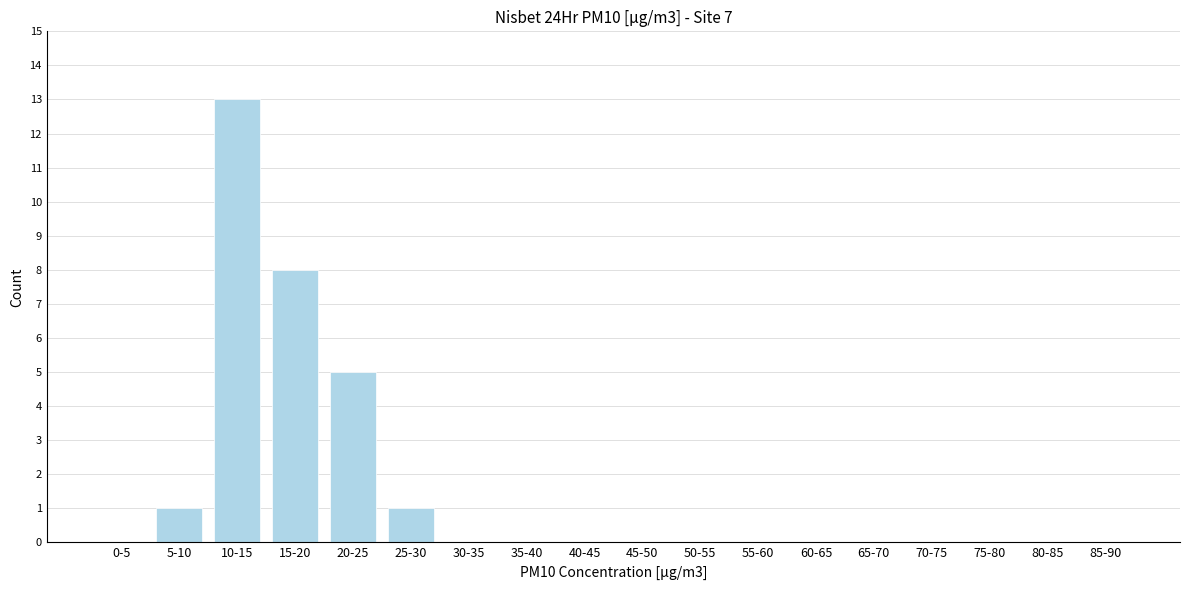

Reading right to left, extract all data points from this chart.

85-90=0	80-85=0	75-80=0	70-75=0	65-70=0	60-65=0	55-60=0	50-55=0	45-50=0	40-45=0	35-40=0	30-35=0	25-30=1	20-25=5	15-20=8	10-15=13	5-10=1	0-5=0